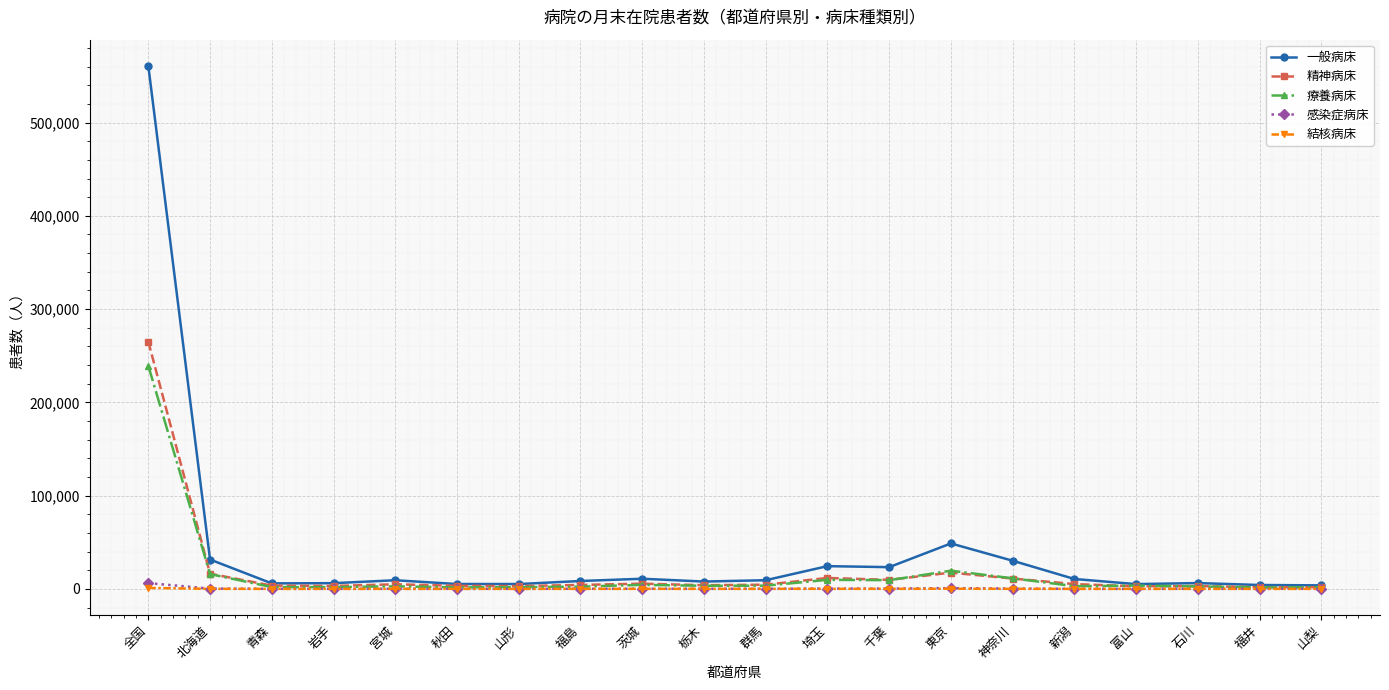

Which series has the largest range (max minus min)?

一般病床